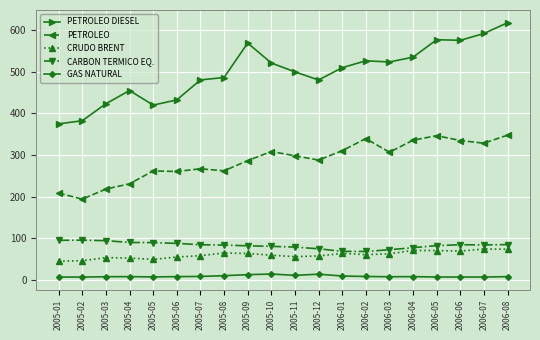

Is the value of GAS NATURAL at 2006-02 greater than the value of PETROLEO at 2005-07?

No